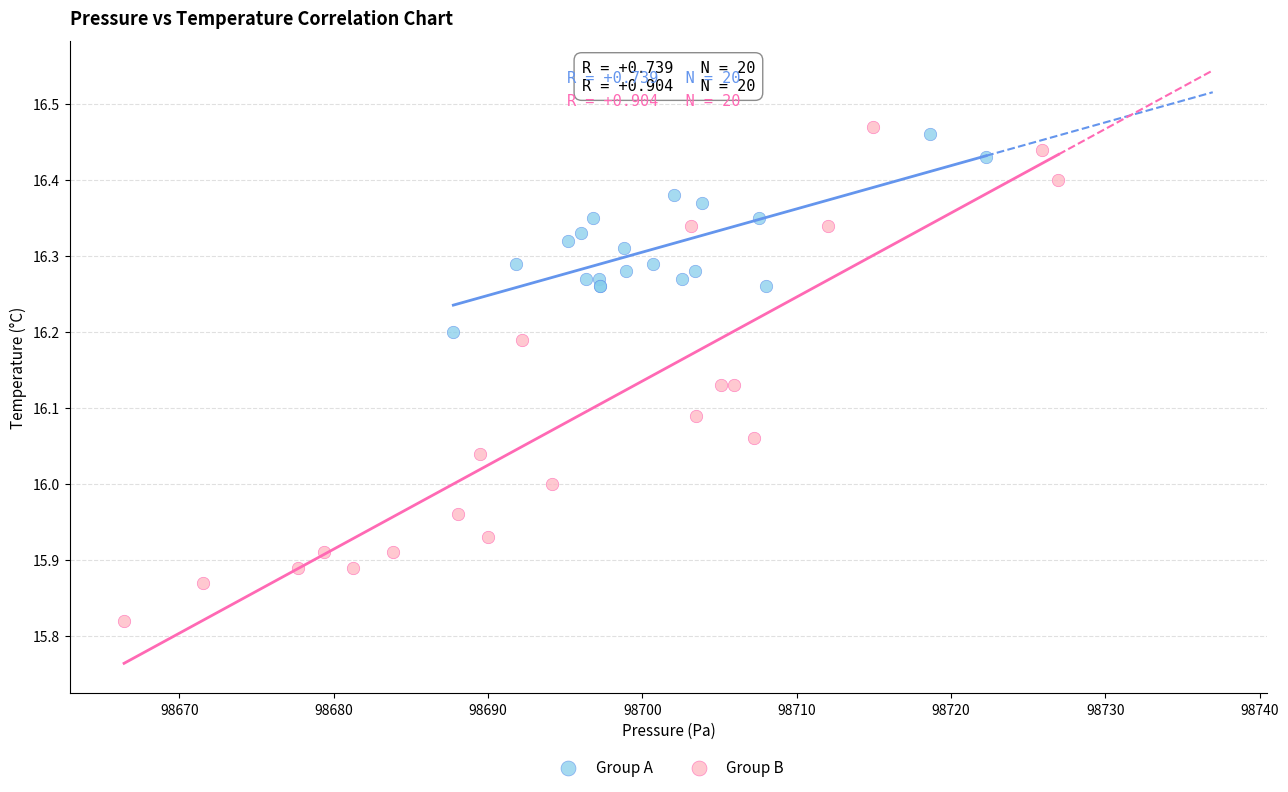

Which series contains the highest Y value?

Group B